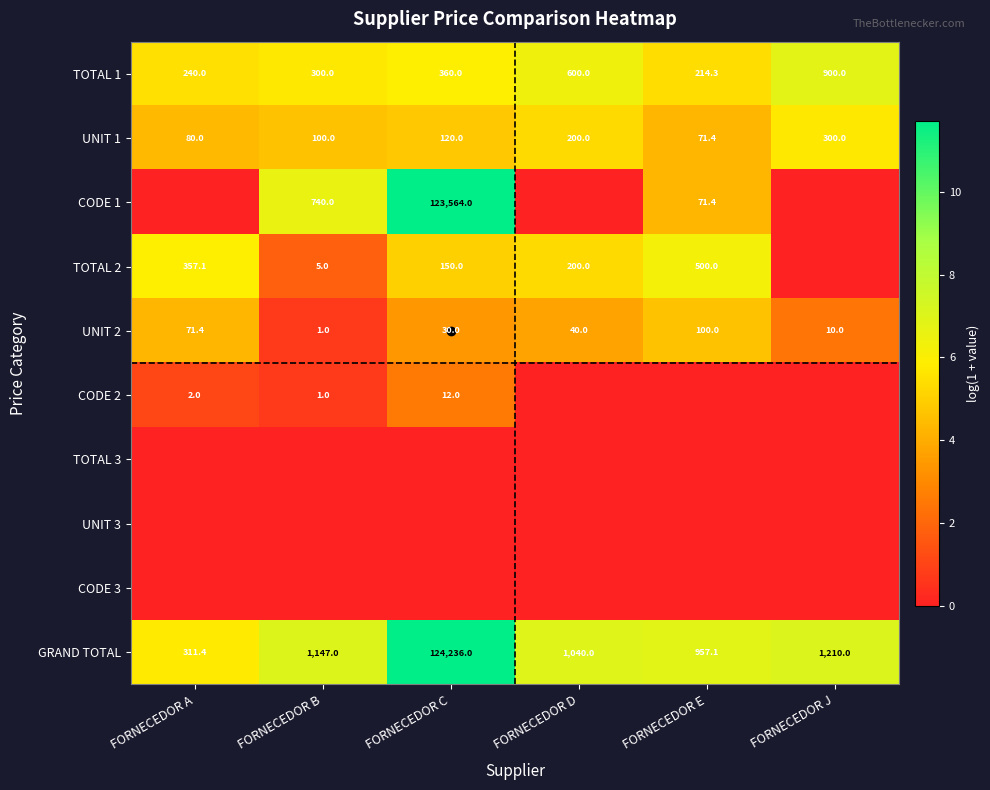

What is the difference between the maximum and minimum values in the GRAND TOTAL series?

123924.6